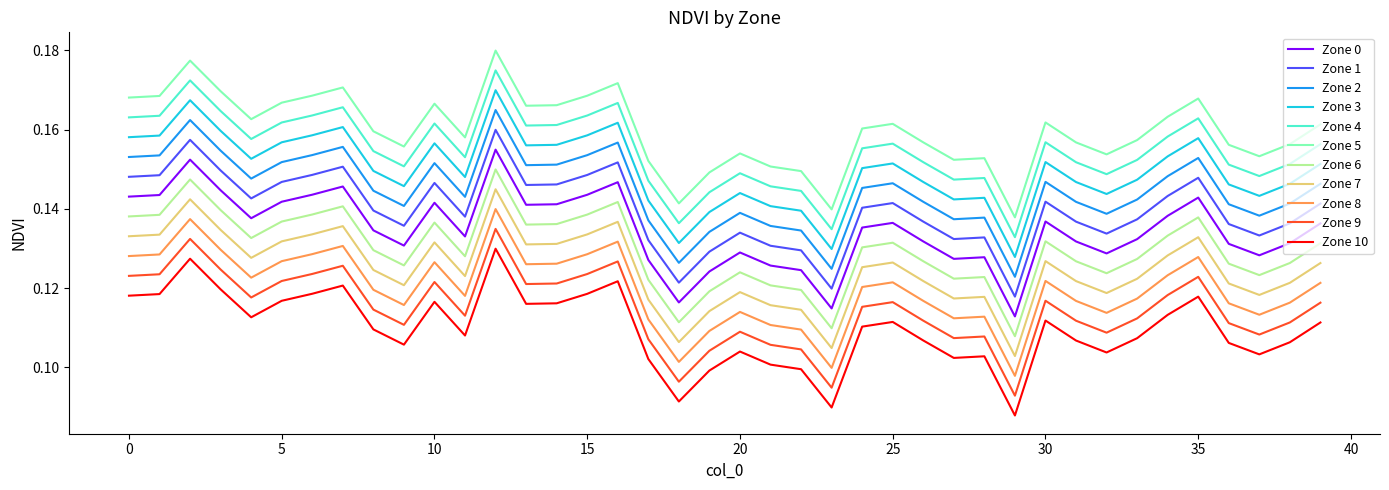

Which series has the largest total across all categories?

Zone 5